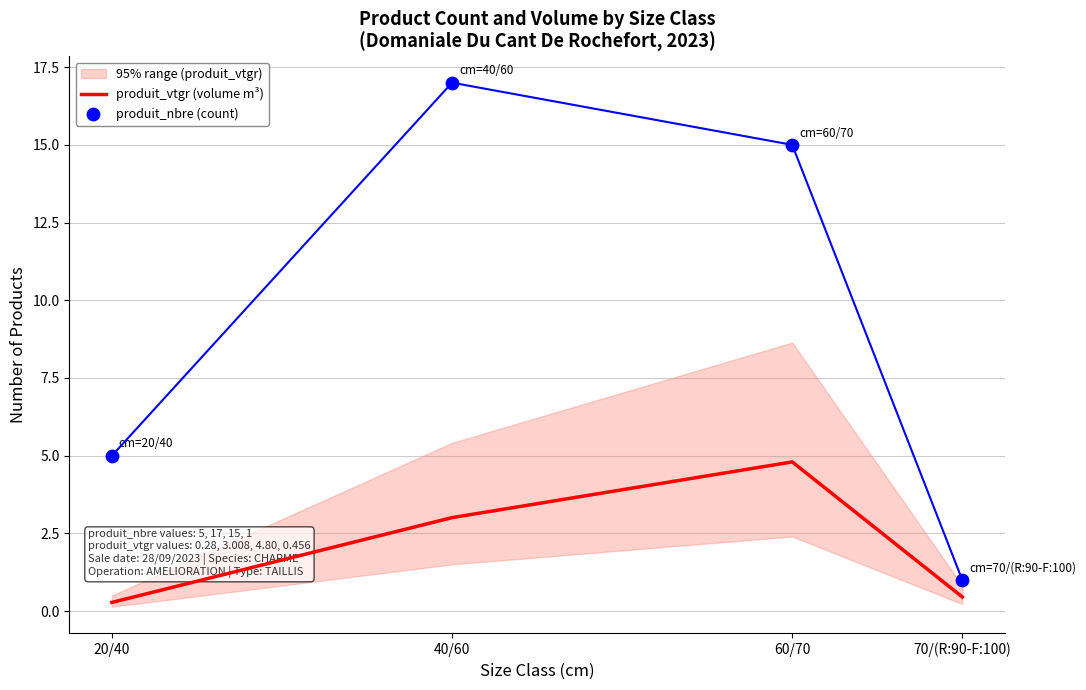

Which series has the largest total across all categories?

produit_nbre (count)